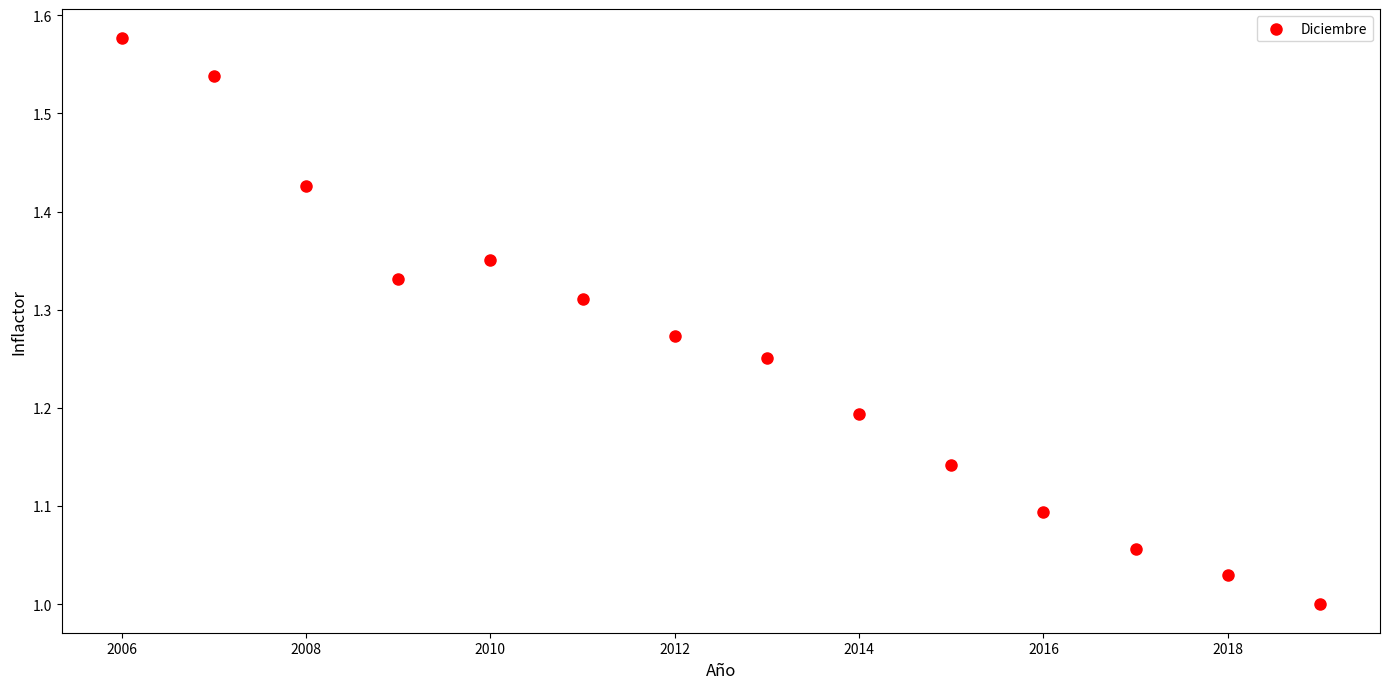

What is the range of X values (max minus min)?

13.0